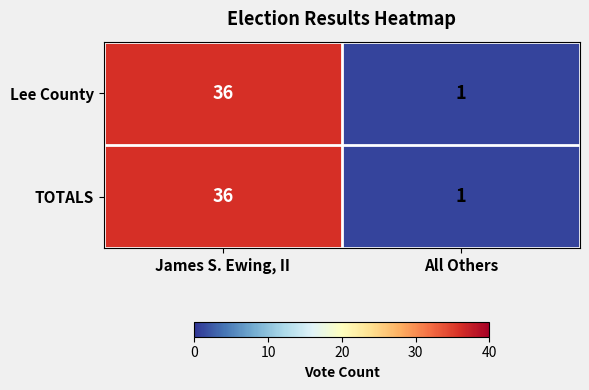

What is the sum of the Lee County values at James S. Ewing, II and All Others?

37